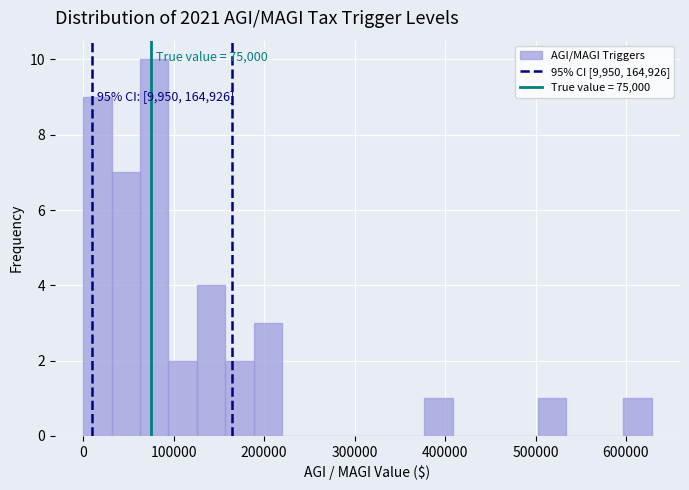

Read against the x-axis, roughly where is the centre of the tallest bar?

80000